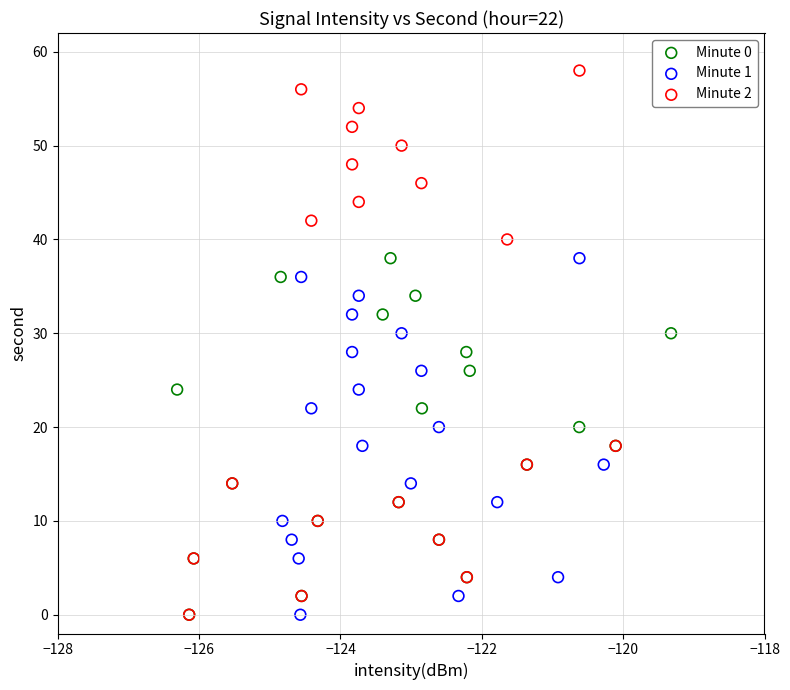

Which series contains the highest Y value?

Minute 2